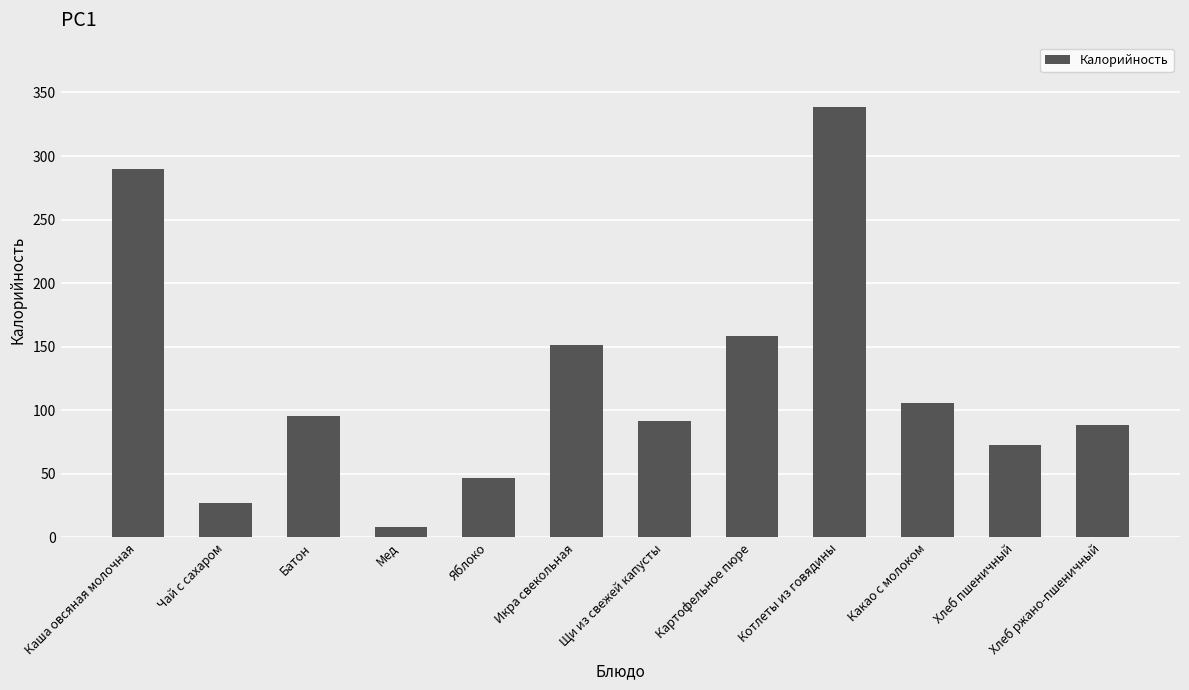

What is the label of the 11th bar from the left?

Хлеб пшеничный